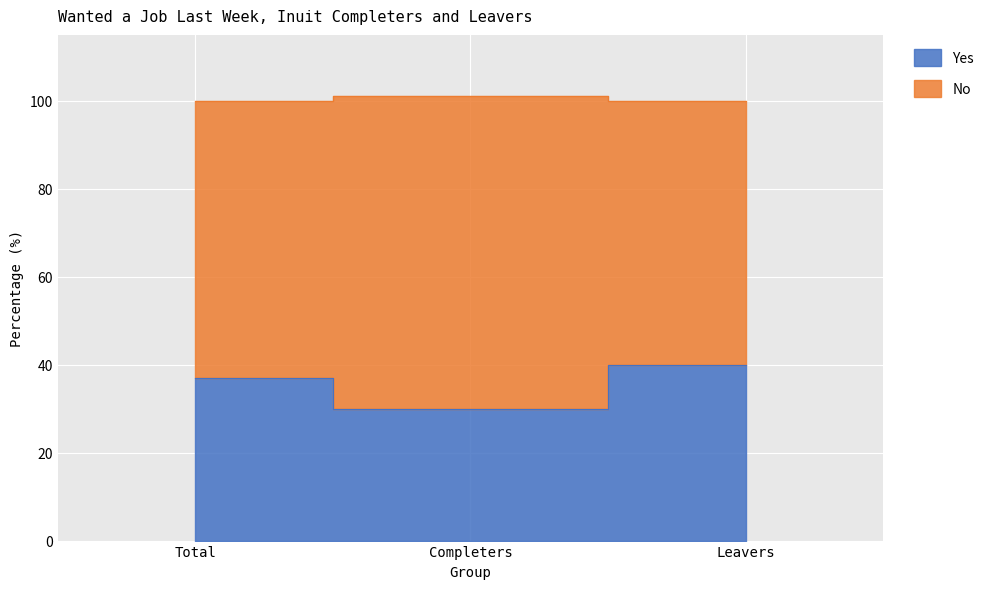

How many values are between 30 and 40?

3